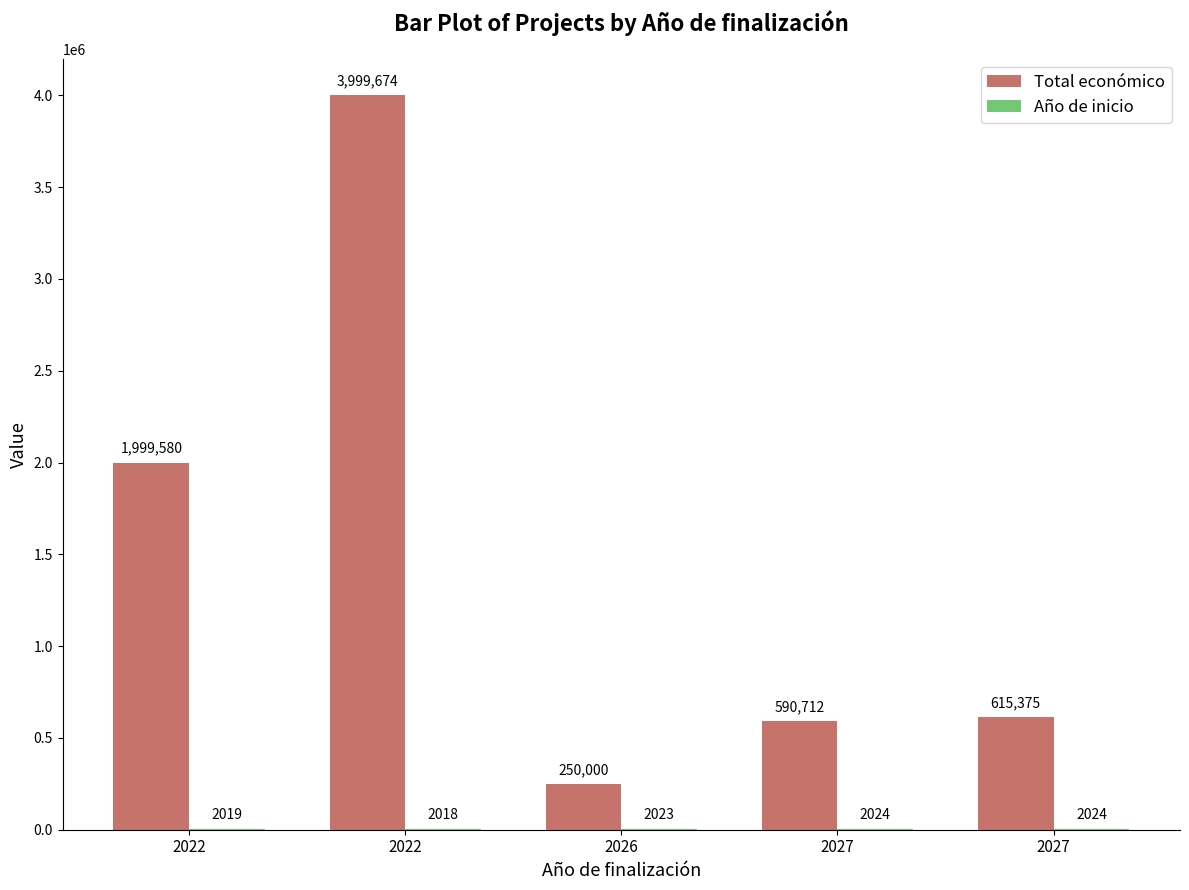

Which has a higher value, 2027 or 2022?

2022